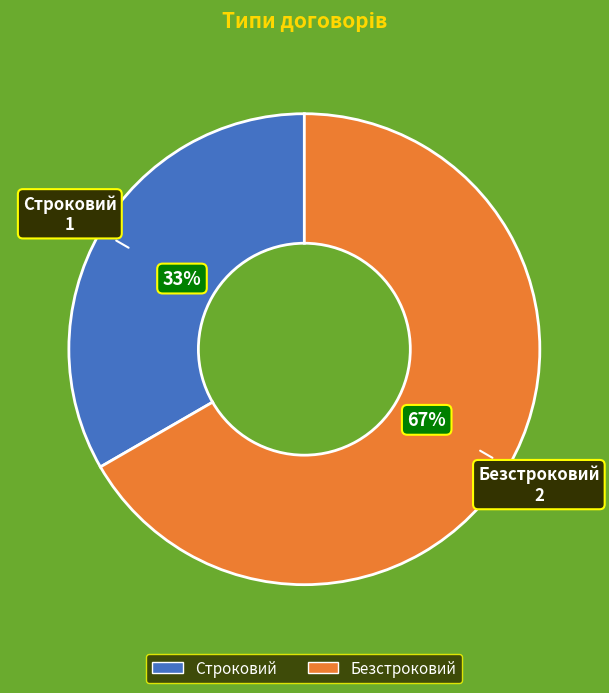

To the nearest percent, what percentage of the pie is Строковий?

33%